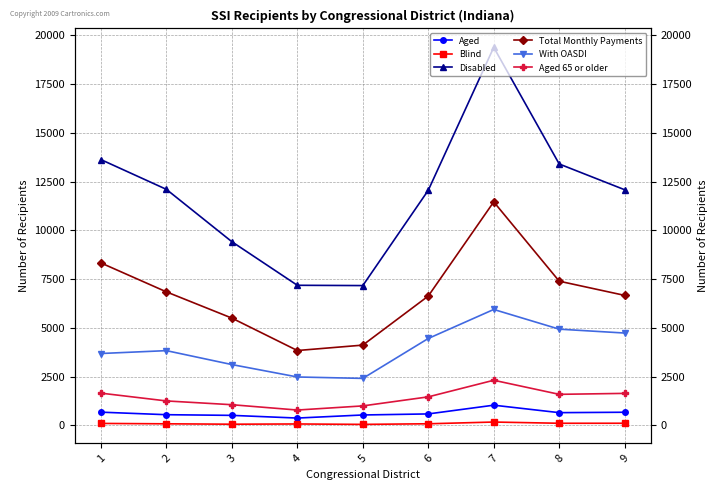

Which series has the widest spread of values?

Disabled